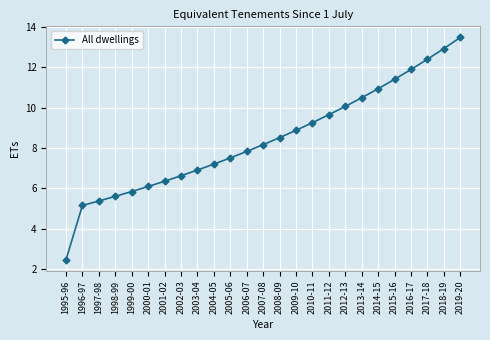

Is it true that the value at 2013-14 is 2.8?

False